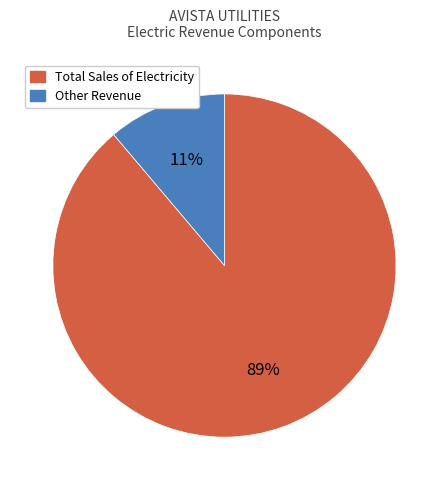

Is the sum of Other Revenue and Total Sales of Electricity greater than half?

Yes